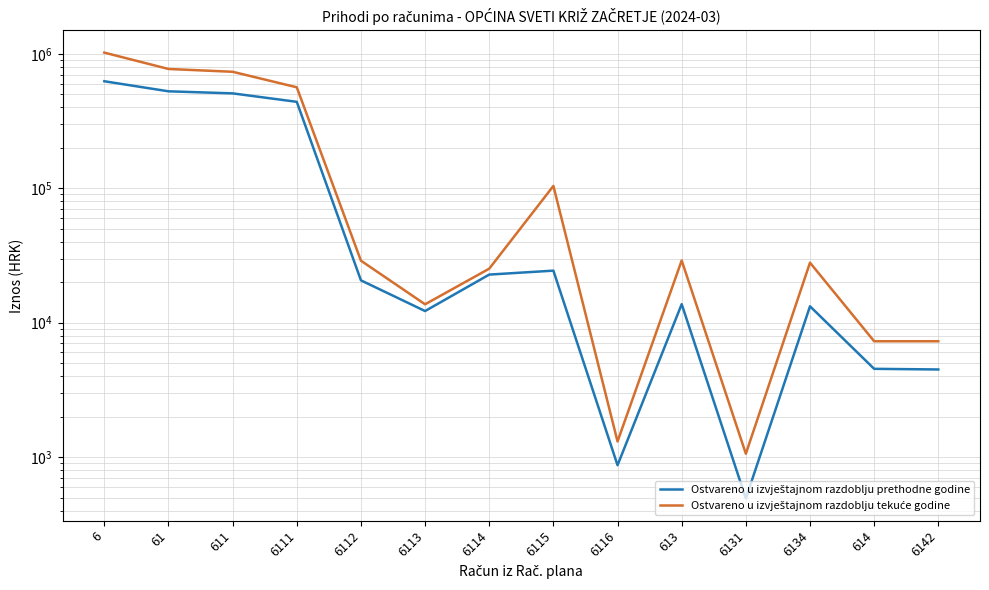

True or false: Ostvareno u izvještajnom razdoblju prethodne godine and Ostvareno u izvještajnom razdoblju tekuće godine intersect in this chart.

False